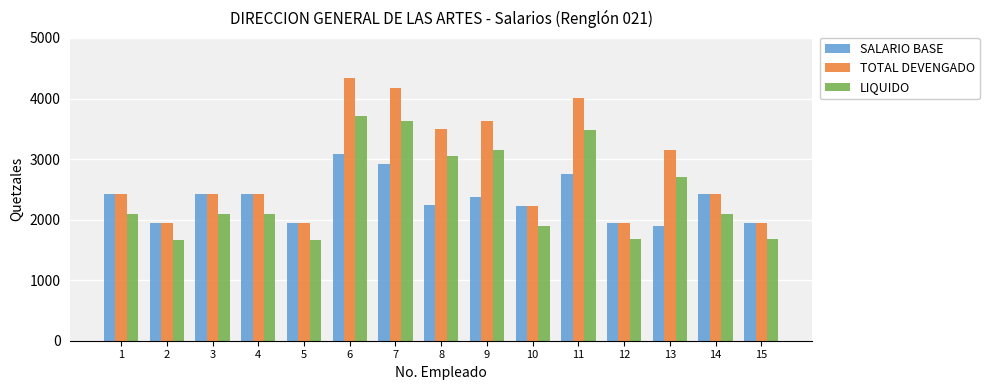

The value of TOTAL DEVENGADO at 6 is 4331.0. True or false?

True